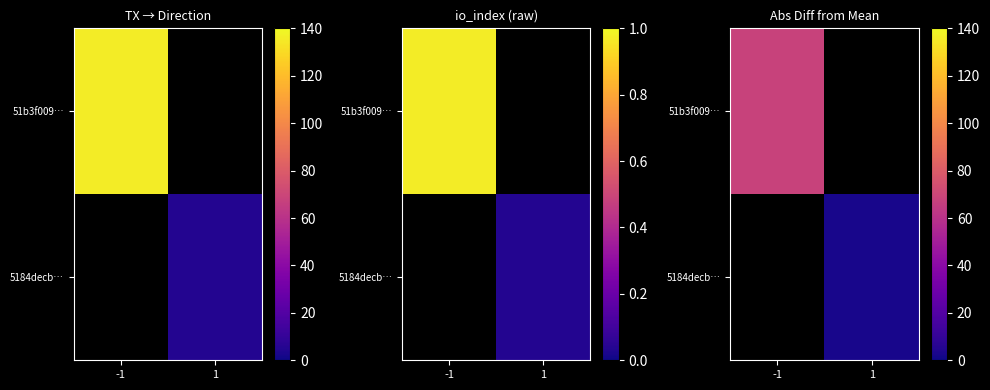

Which series has the largest range (max minus min)?

51b3f009…